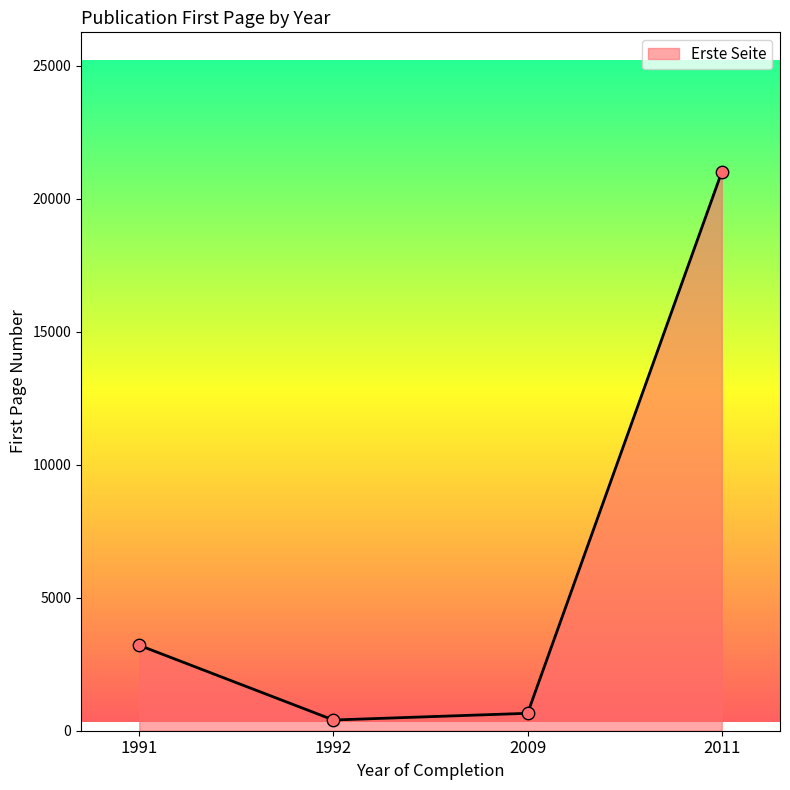

Which has a higher value, 1992 or 2009?

2009